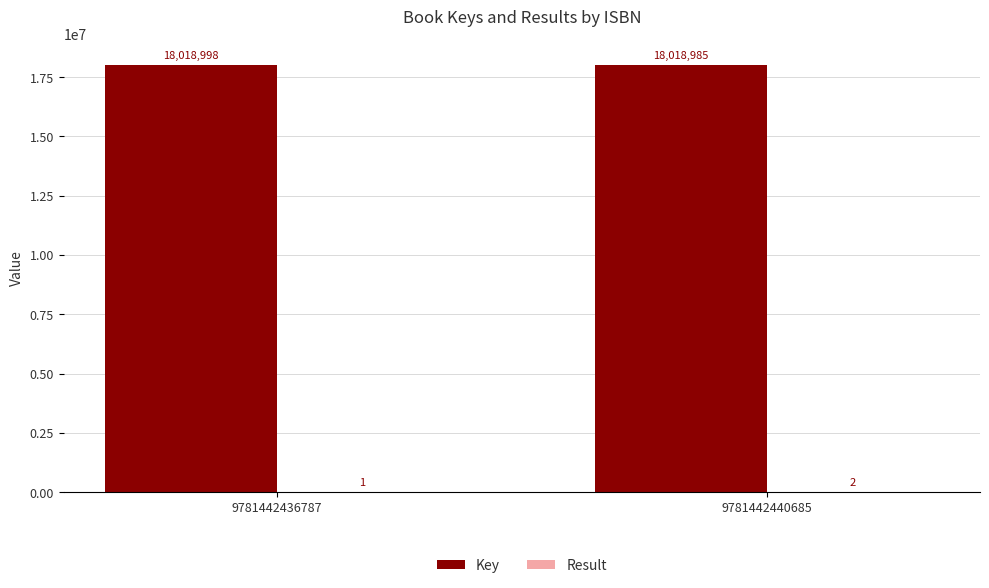

The Key series shows 29420627 at 9781442436787. True or false?

False